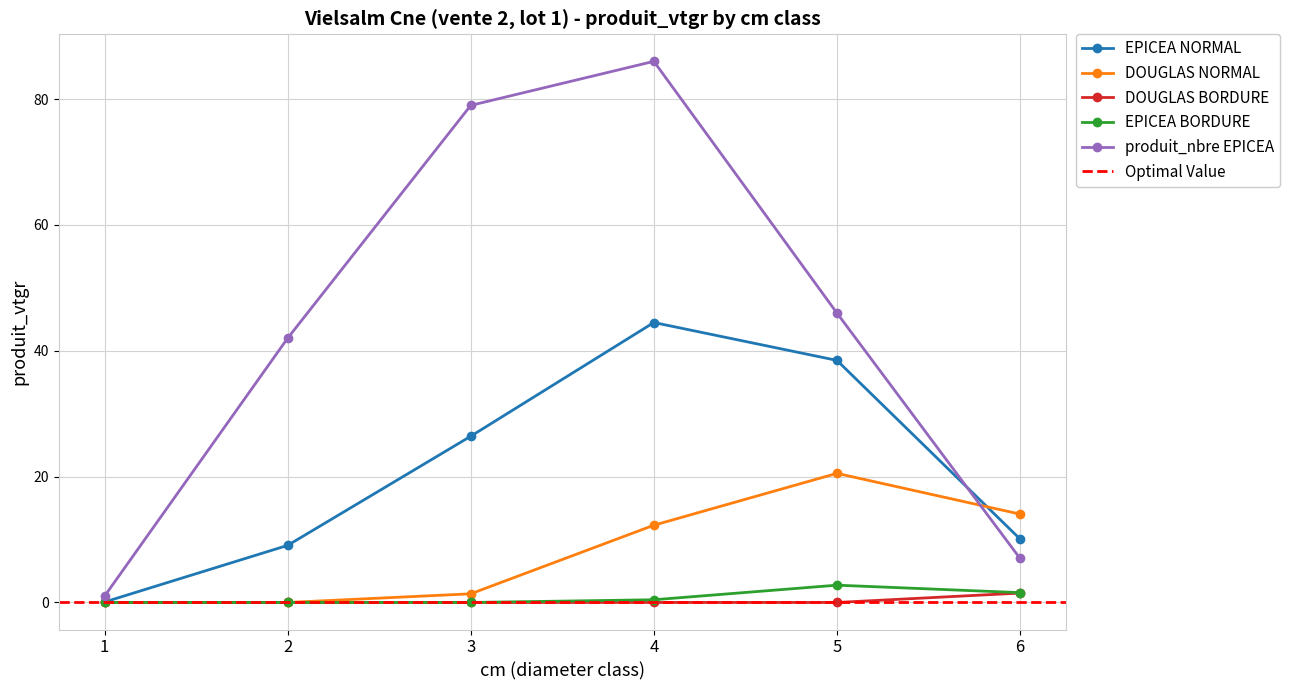

Between 1 and 2, which series saw the biggest shift?

produit_nbre EPICEA